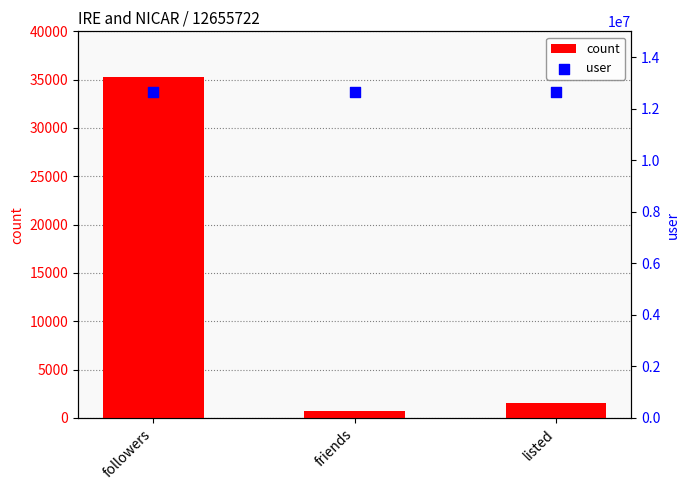

Which series reaches the minimum Y coordinate?

count